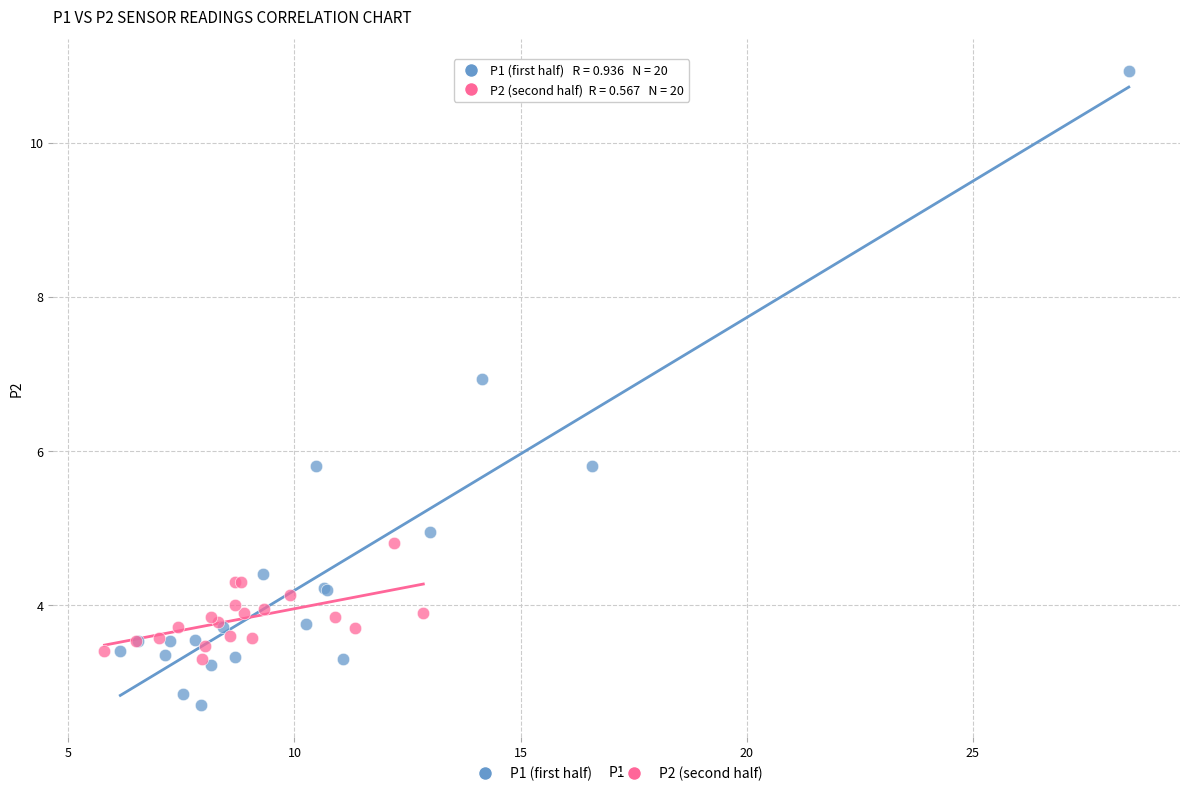

What are all the series names shown in the legend?

P1 (first half), P2 (second half)